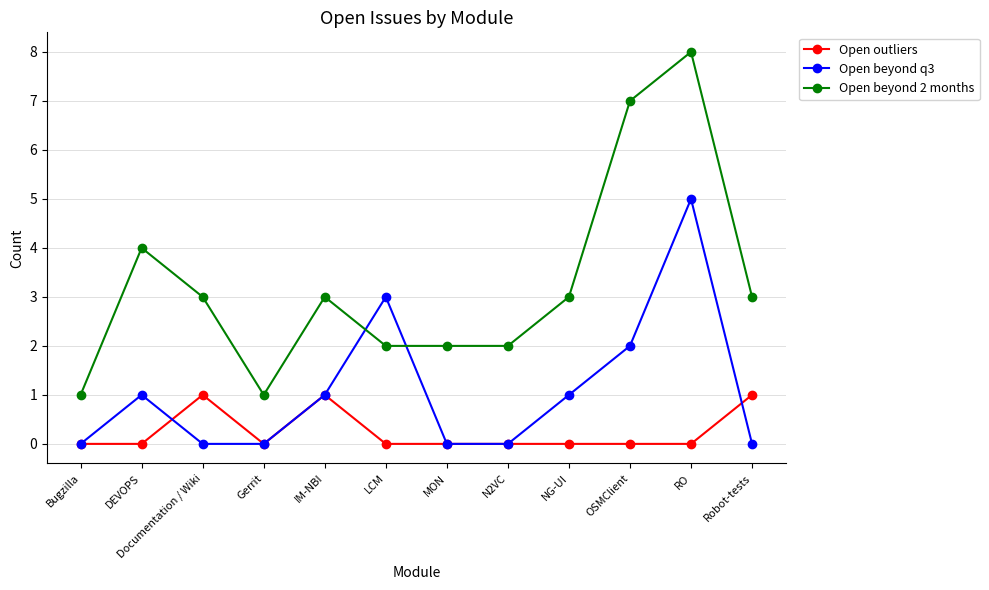

At which category does Open outliers reach its first local peak?

Documentation / Wiki